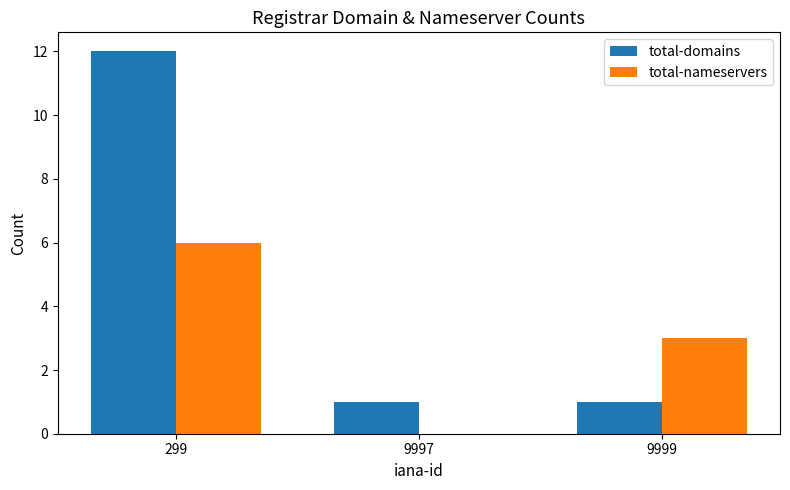

Reading right to left, what are all the values shown in this chart?

total-domains: 9999=1	9997=1	299=12
total-nameservers: 9999=3	9997=0	299=6